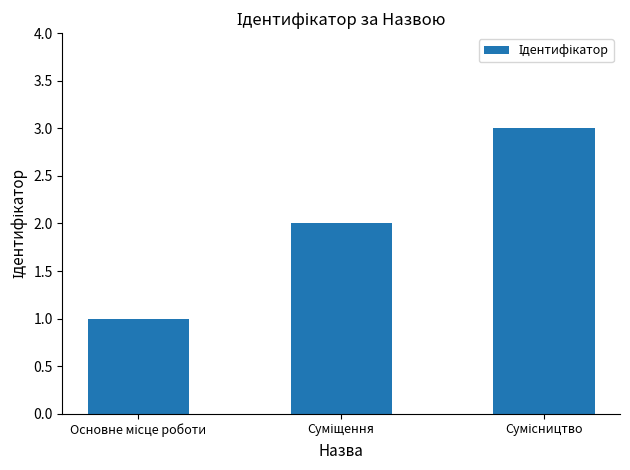

Reading left to right, what are all the values shown in this chart?

1	2	3